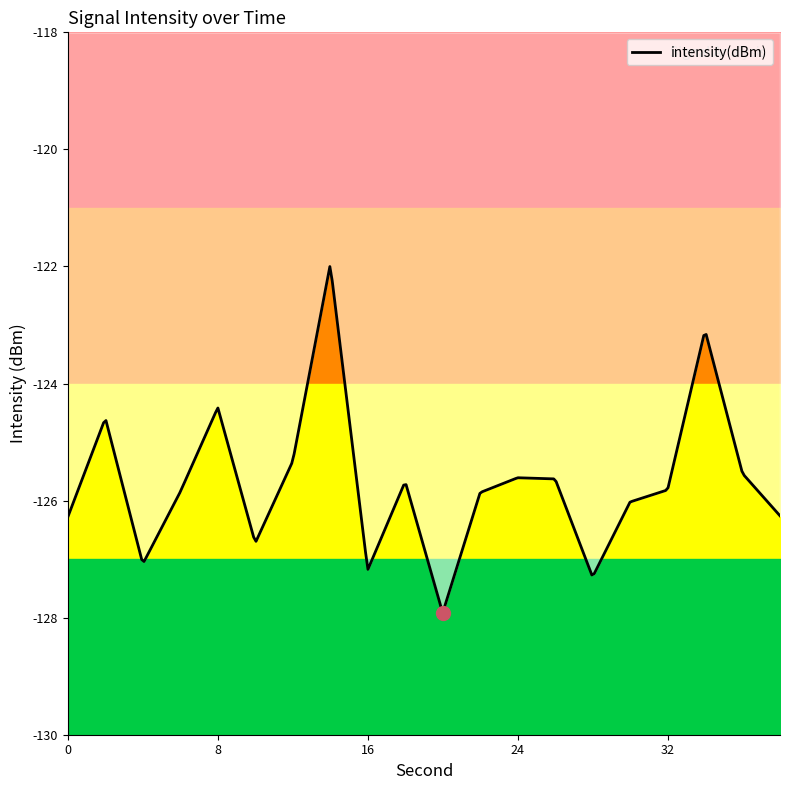

Does the chart have visible grid lines?

No